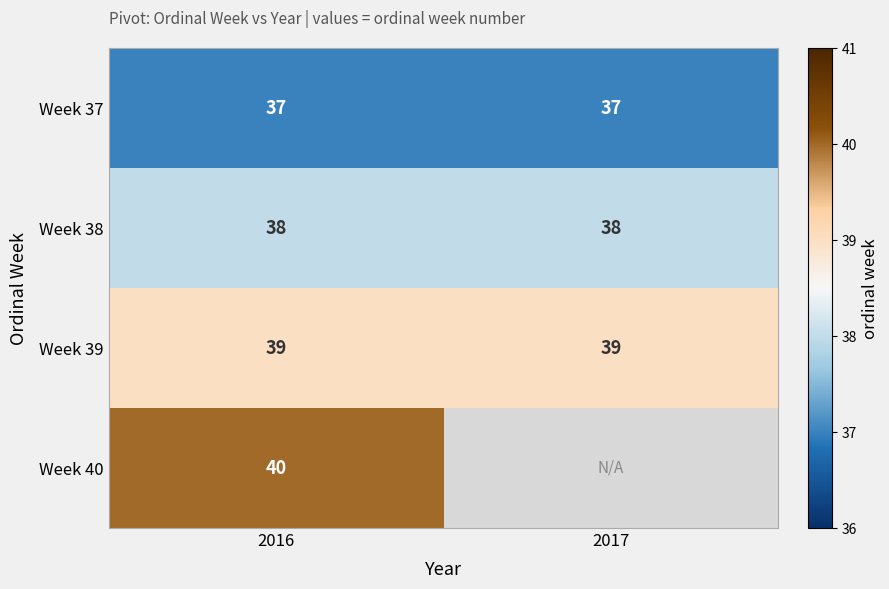

Is it true that Week 38 equals 38 at 2017?

True